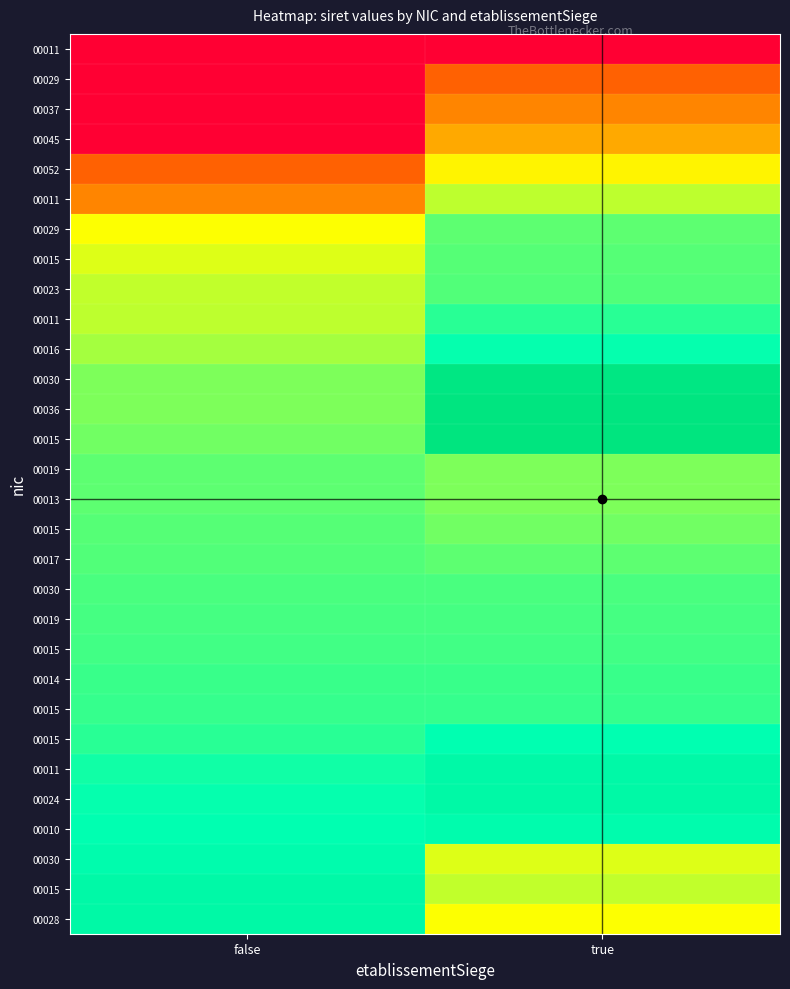

At which category is the sum across all series the highest?

true